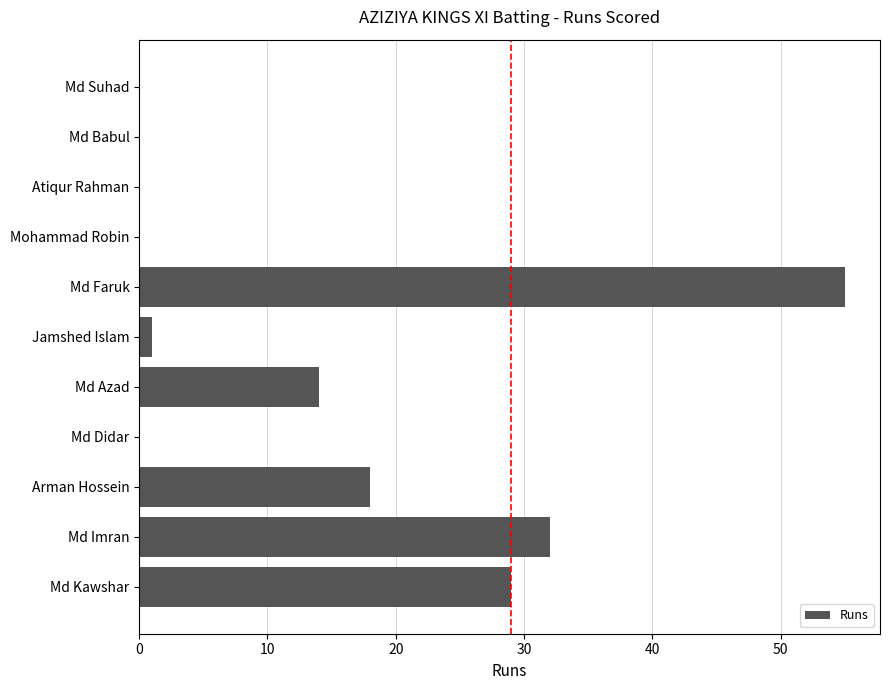

Which has a higher value, Arman Hossein or Md Azad?

Arman Hossein